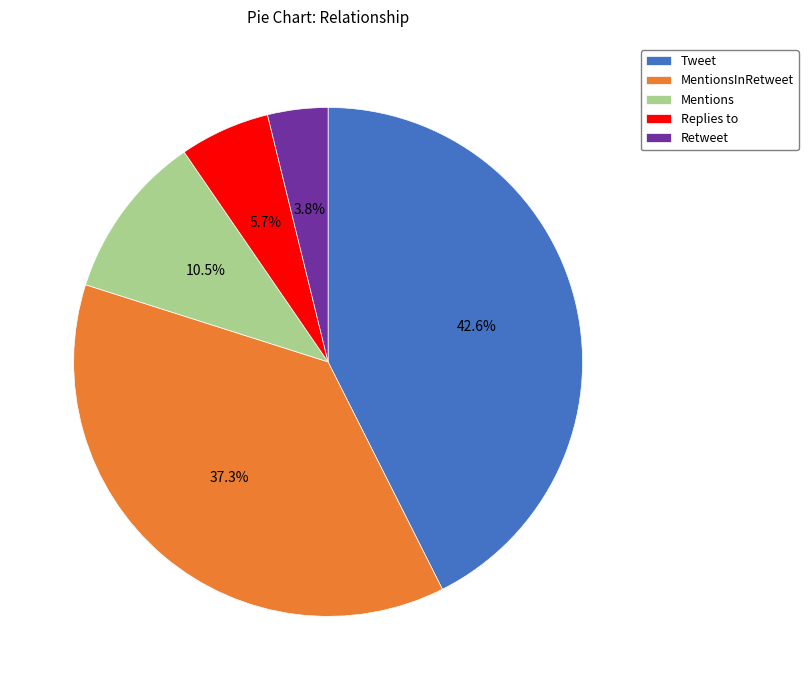

Do MentionsInRetweet and Replies to together represent more than half of the pie?

No